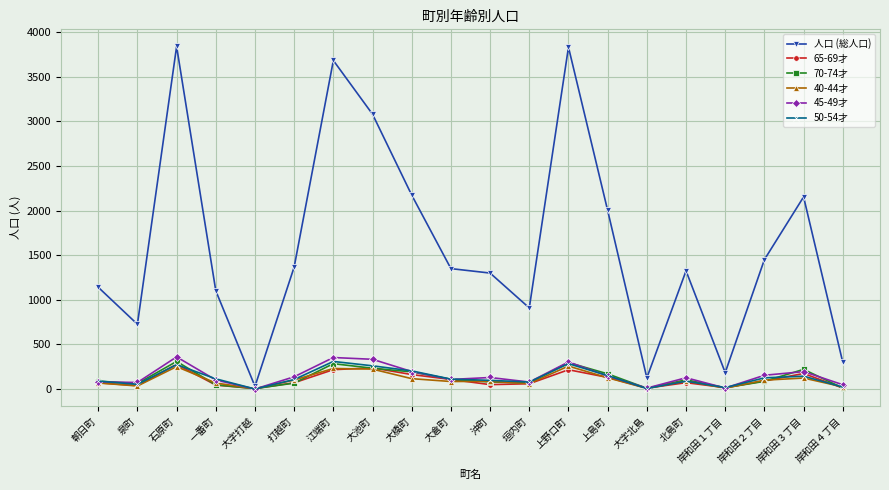

At which label does 人口 (総人口) first exceed 1350?

石原町